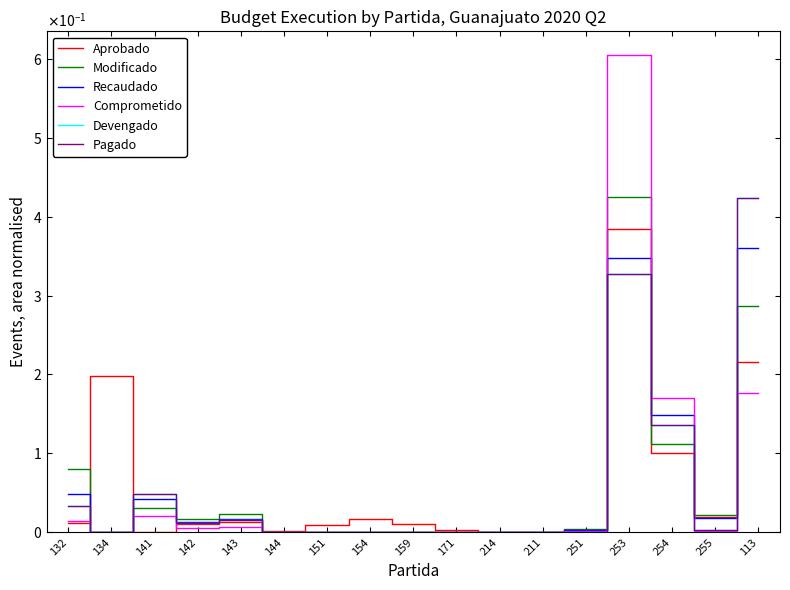

Reading right to left, extract all data points from this chart.

Aprobado: 0.2	0.0	0.1	0.4	0.0	0.0	0.0	0.0	0.0	0.0	0.0	0.0	0.0	0.0	0.0	0.2	0.0
Modificado: 0.3	0.0	0.1	0.4	0.0	0.0	0.0	0.0	0.0	0.0	0.0	0.0	0.0	0.0	0.0	0.0	0.1
Recaudado: 0.4	0.0	0.1	0.3	0.0	0.0	0.0	0.0	0.0	0.0	0.0	0.0	0.0	0.0	0.0	0.0	0.0
Comprometido: 0.2	0.0	0.2	0.6	0.0	0.0	0.0	0.0	0.0	0.0	0.0	0.0	0.0	0.0	0.0	0.0	0.0
Devengado: 0.4	0.0	0.1	0.3	0.0	0.0	0.0	0.0	0.0	0.0	0.0	0.0	0.0	0.0	0.0	0.0	0.0
Pagado: 0.4	0.0	0.1	0.3	0.0	0.0	0.0	0.0	0.0	0.0	0.0	0.0	0.0	0.0	0.0	0.0	0.0